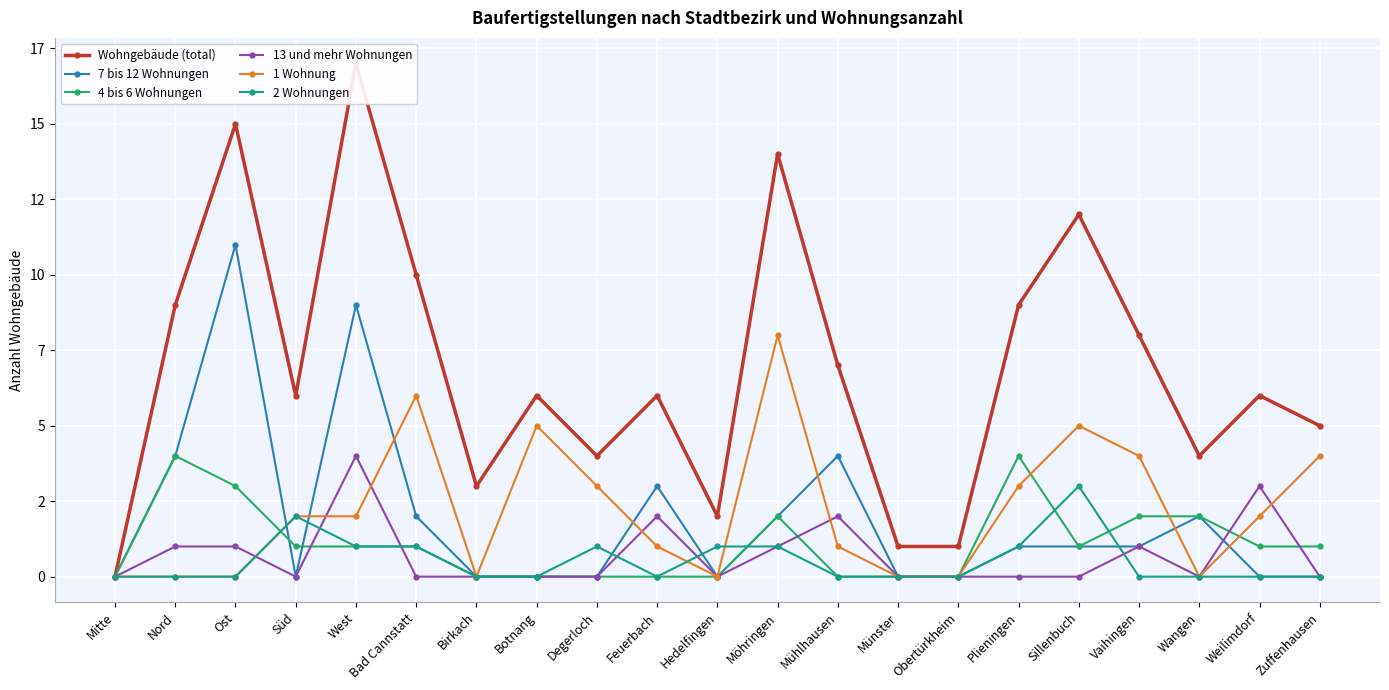

What position from the right is Ost?

19